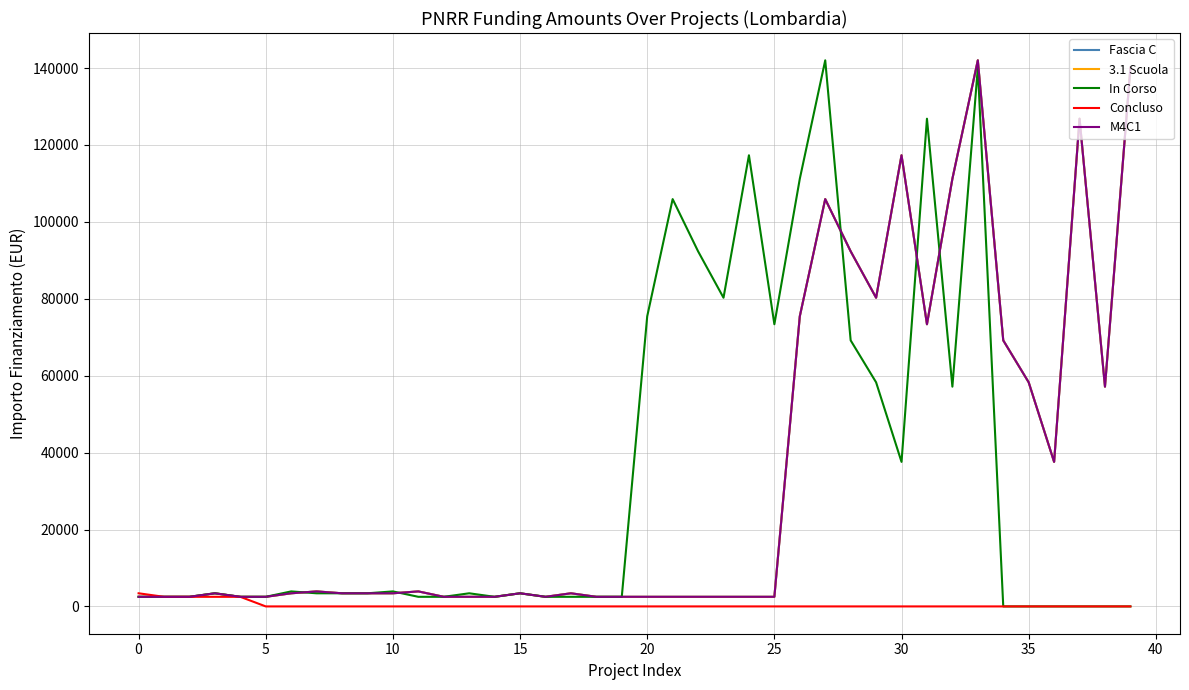

At which category does 3.1 Scuola reach its first local valley?

16